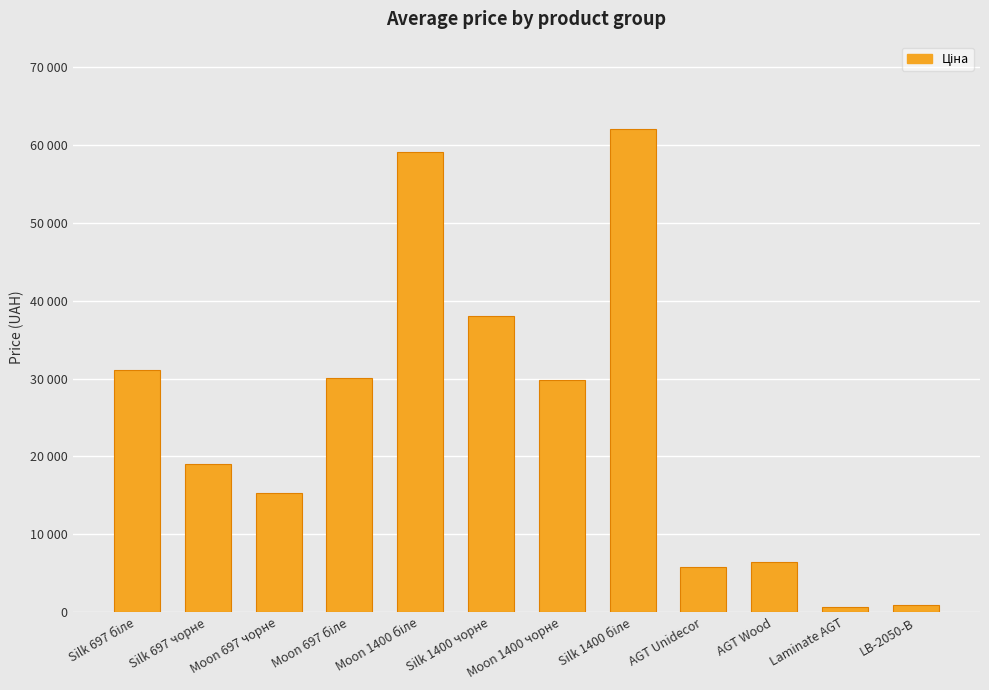

What is the label of the 3rd bar from the right?

AGT Wood